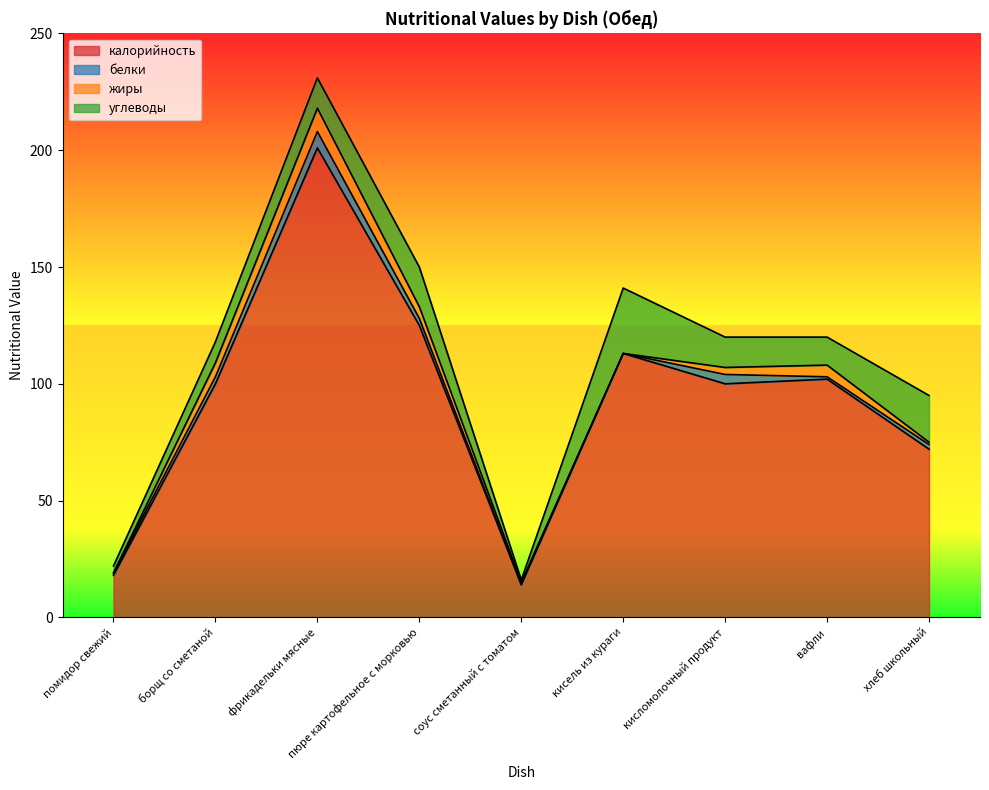

True or false: жиры and белки intersect in this chart.

True